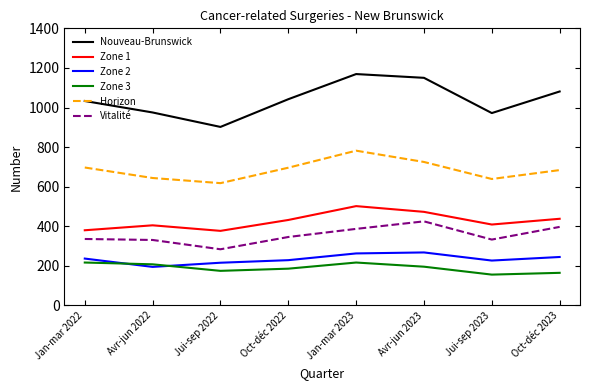

Is it true that Zone 1 equals 655 at Jan-mar 2023?

False